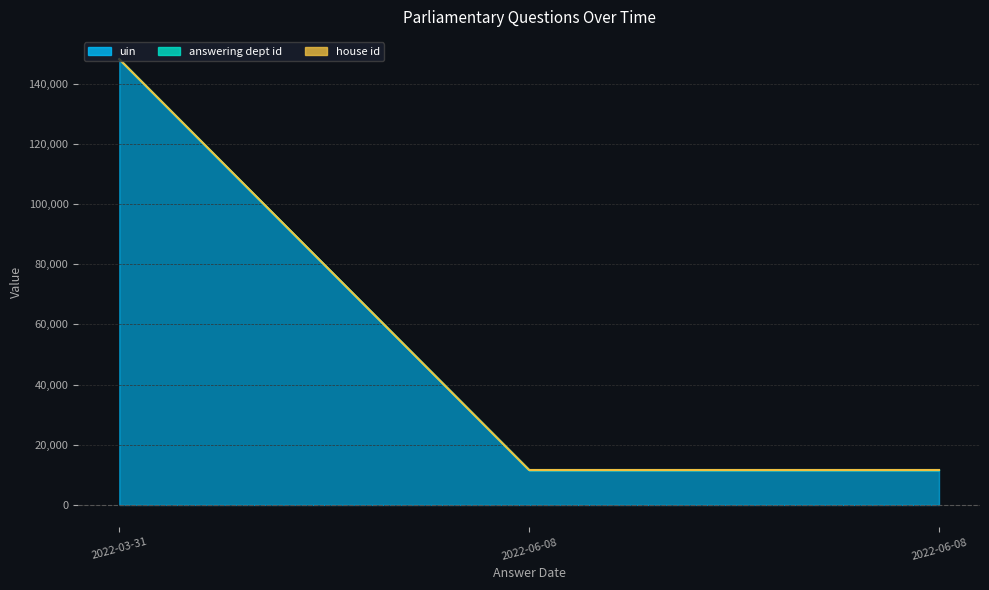

What is the spread (max minus min) of values at 2022-06-08?

11558